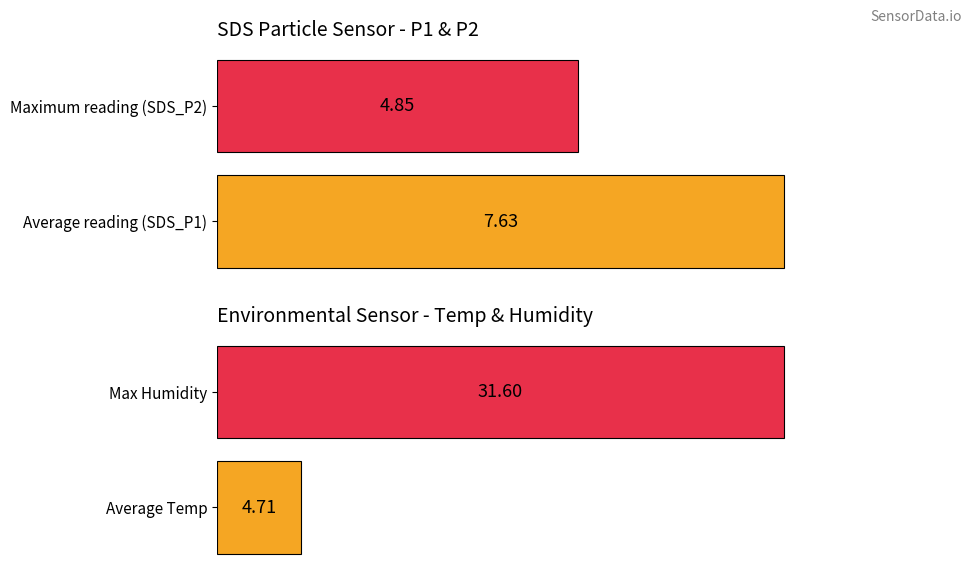

What are all the series names shown in the legend?

SDS_P1, SDS_P2, Temp, Humidity